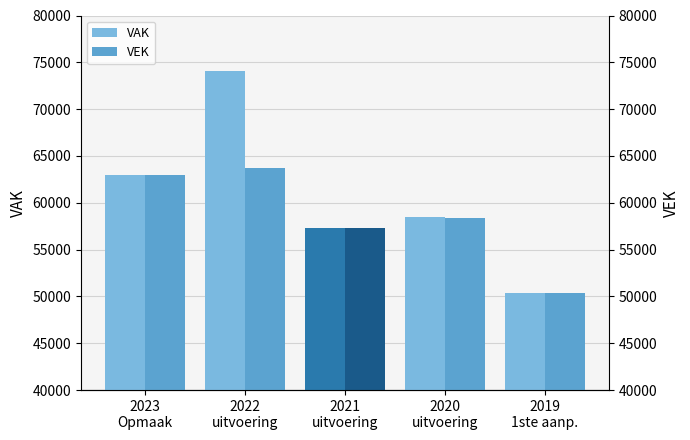

True or false: VAK has a value of 21799 at 2023
Opmaak.

False